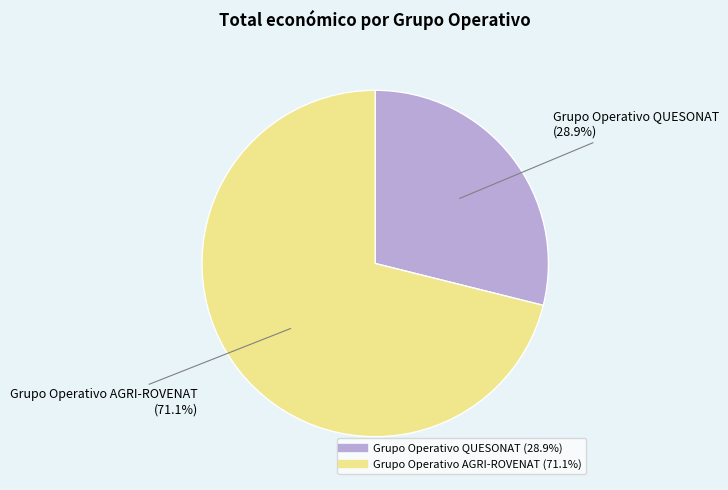

The Grupo Operativo QUESONAT slice represents 38% of the pie. True or false?

False